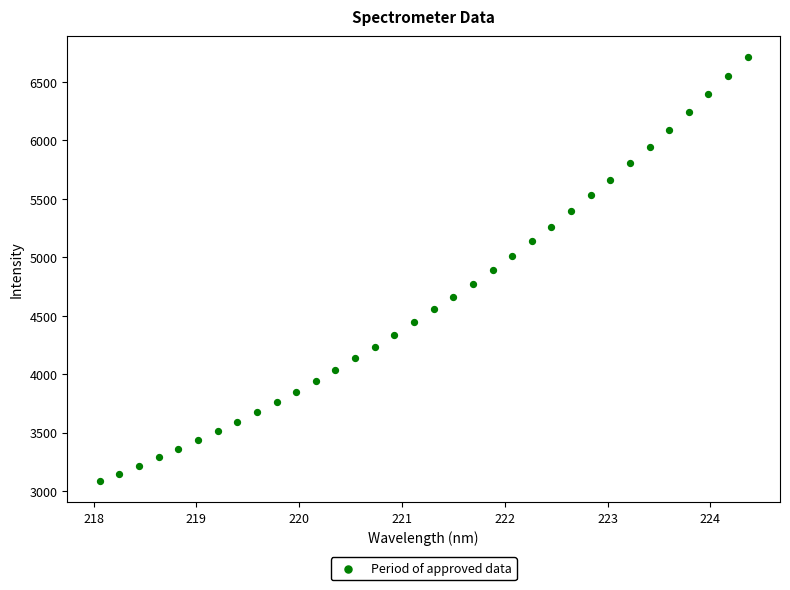

What is the range of Y values (max minus min)?

3626.7